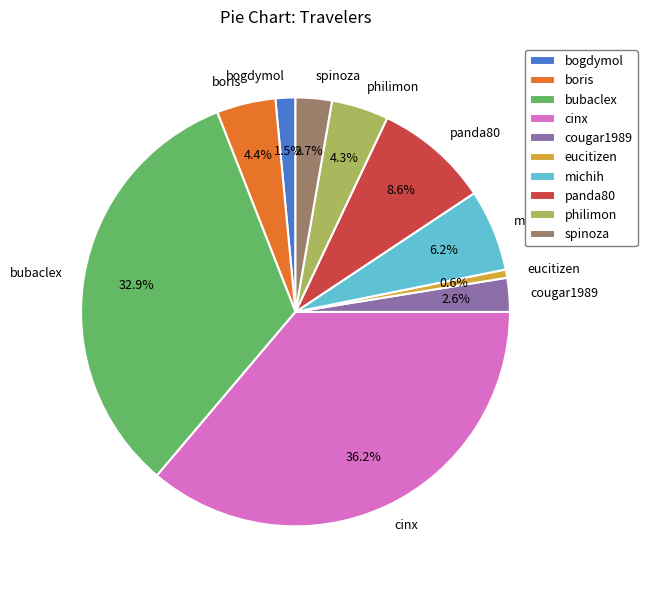

To the nearest percent, what portion does panda80 represent?

9%